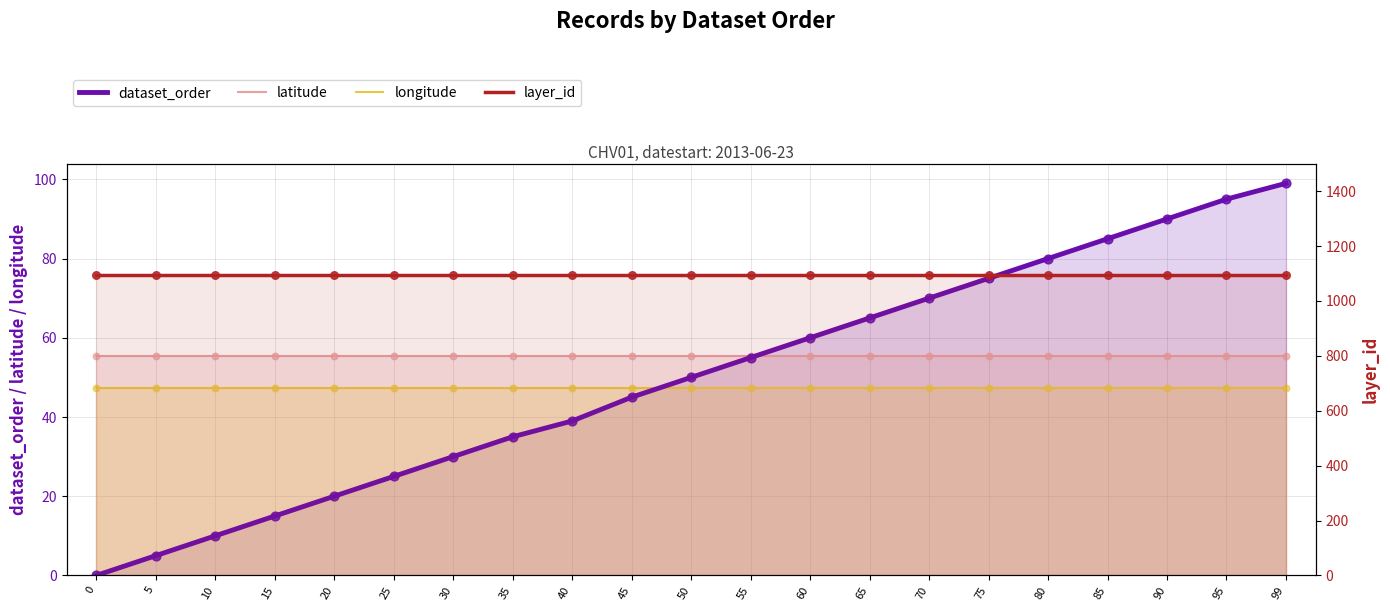

Is the value of longitude at 70 greater than the value of dataset_order at 10?

Yes